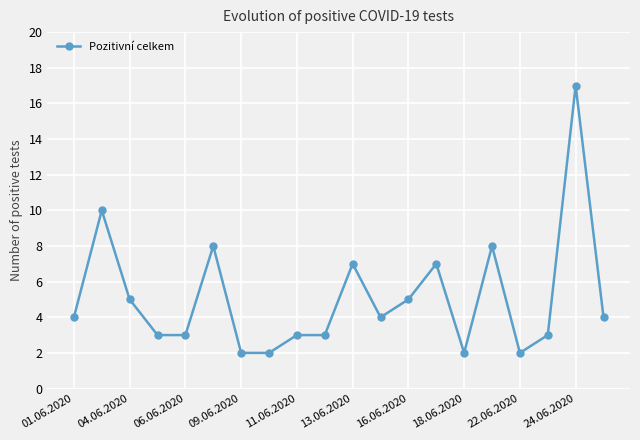

What is the difference between the maximum and minimum values?

15